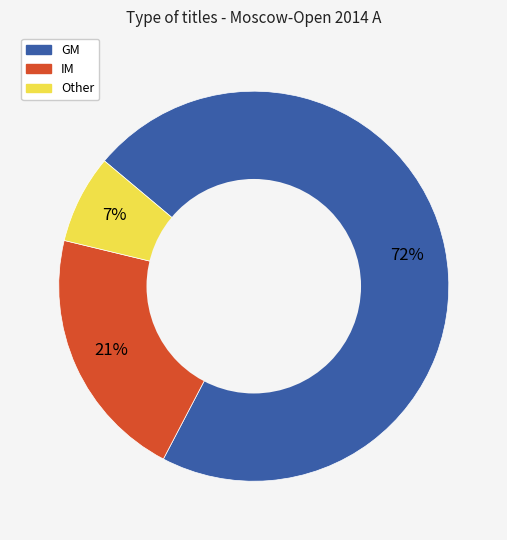

Between GM and IM, which is larger?

GM